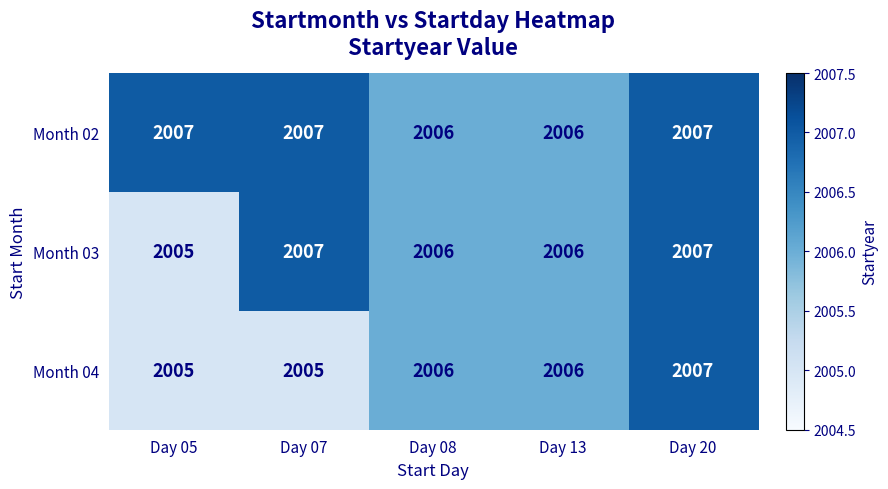

How many Month 02 values are between 2006 and 2007?

5